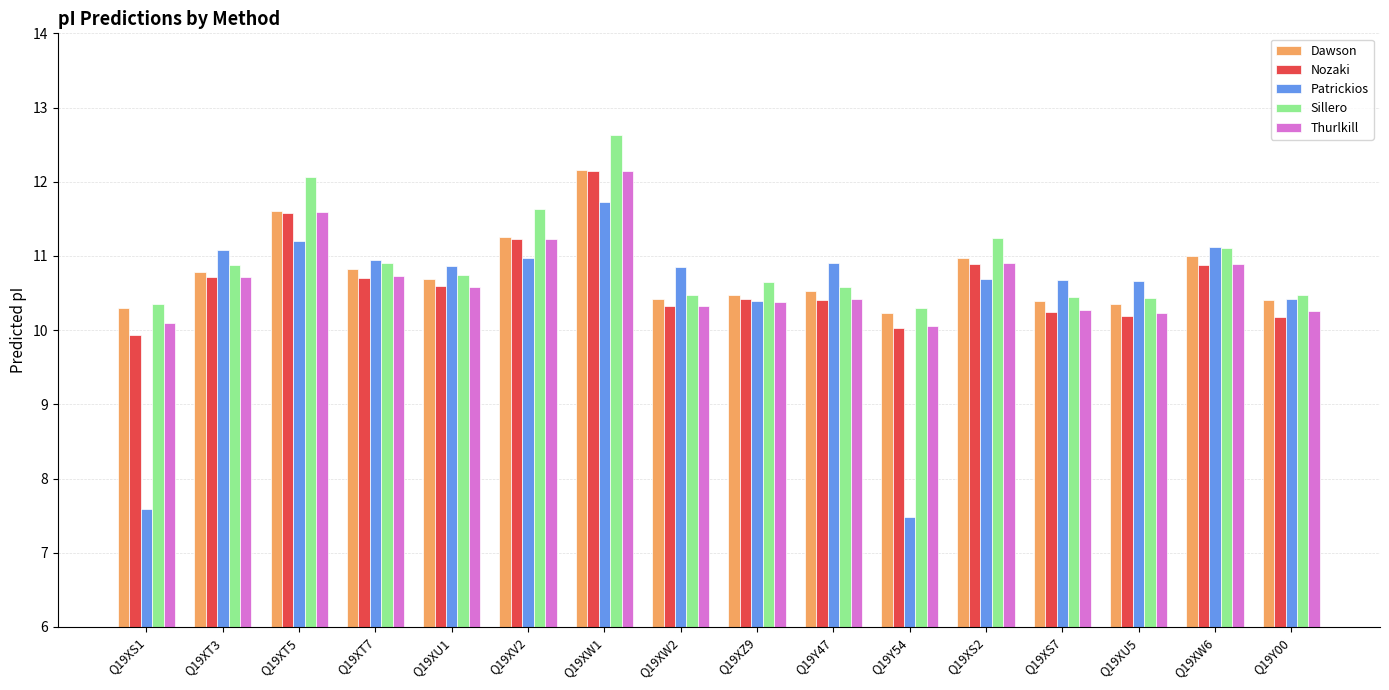

Is the value of Thurlkill at Q19XS7 greater than the value of Nozaki at Q19XU1?

No